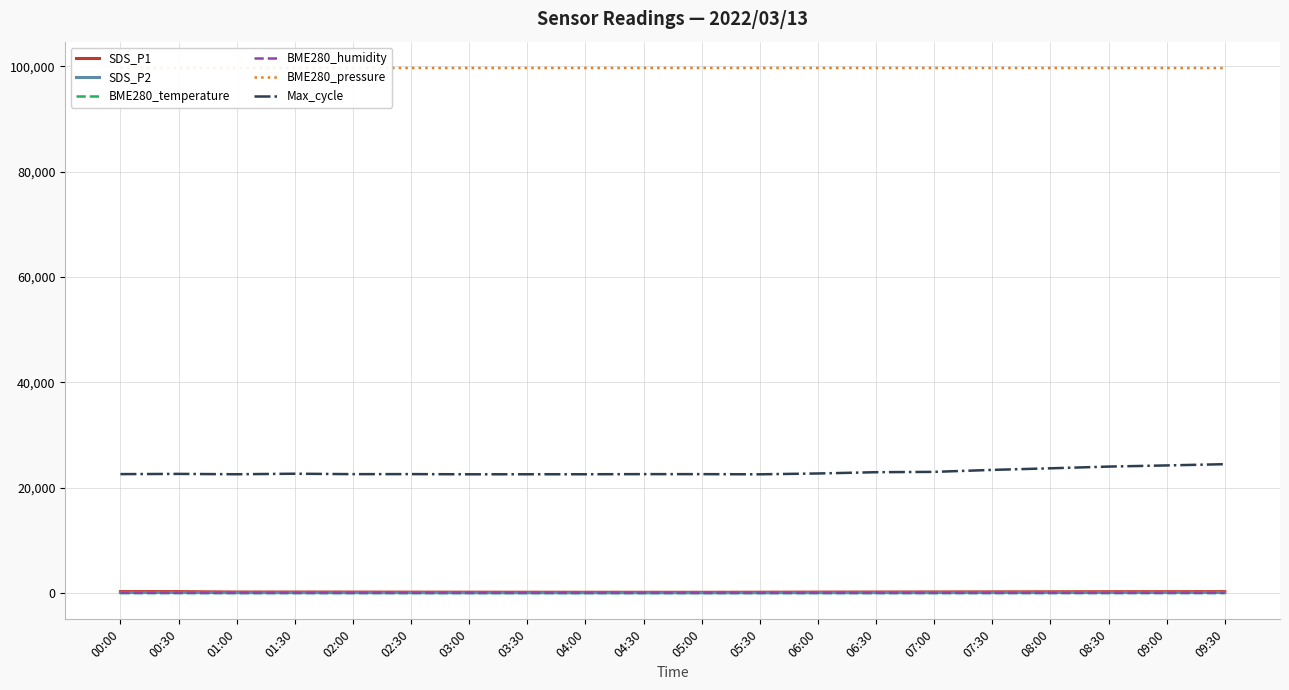

True or false: SDS_P1 and SDS_P2 cross at least once.

False